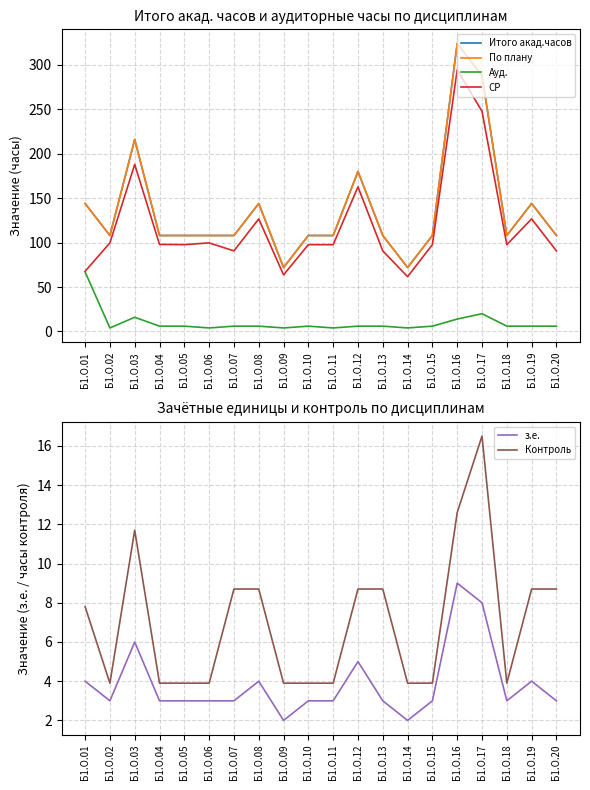

How many categories are shown in the chart?

20